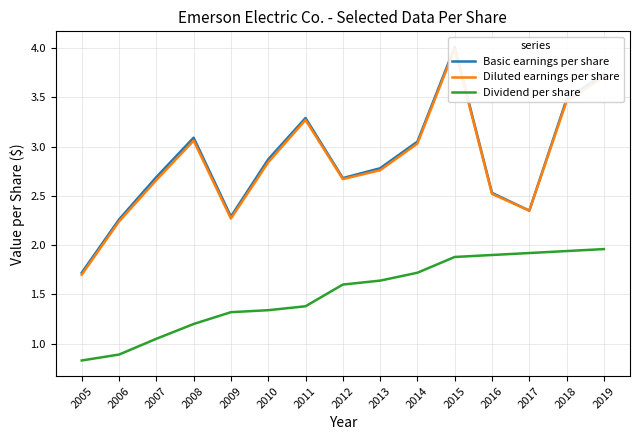

True or false: Diluted earnings per share and Basic earnings per share cross at least once.

False